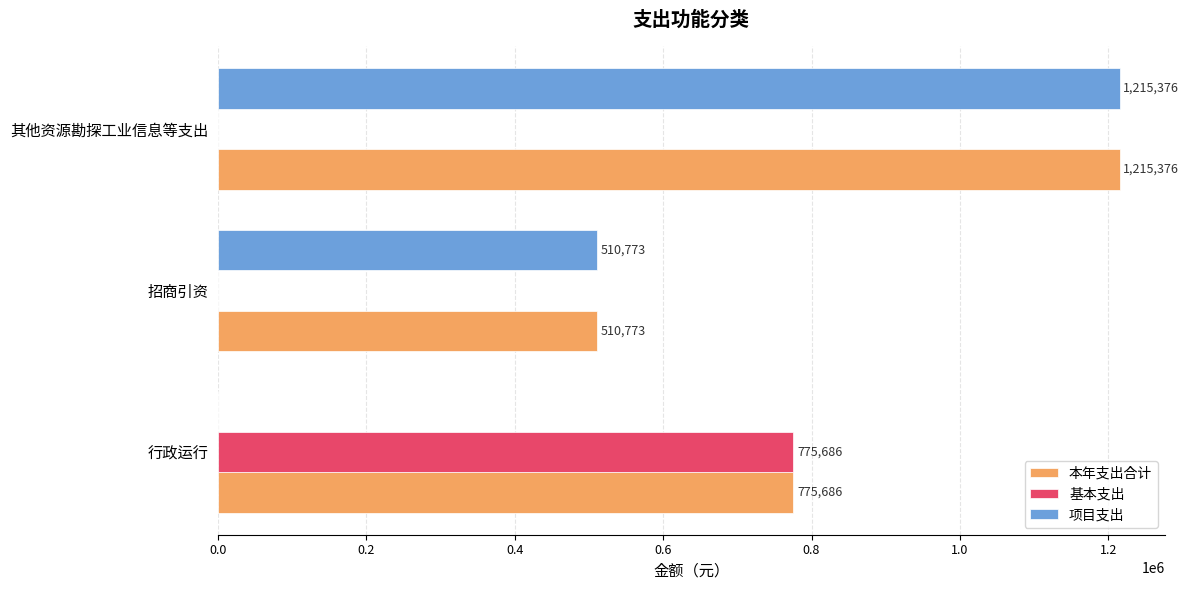

True or false: 基本支出 has a value of 775686.3 at 行政运行.

True